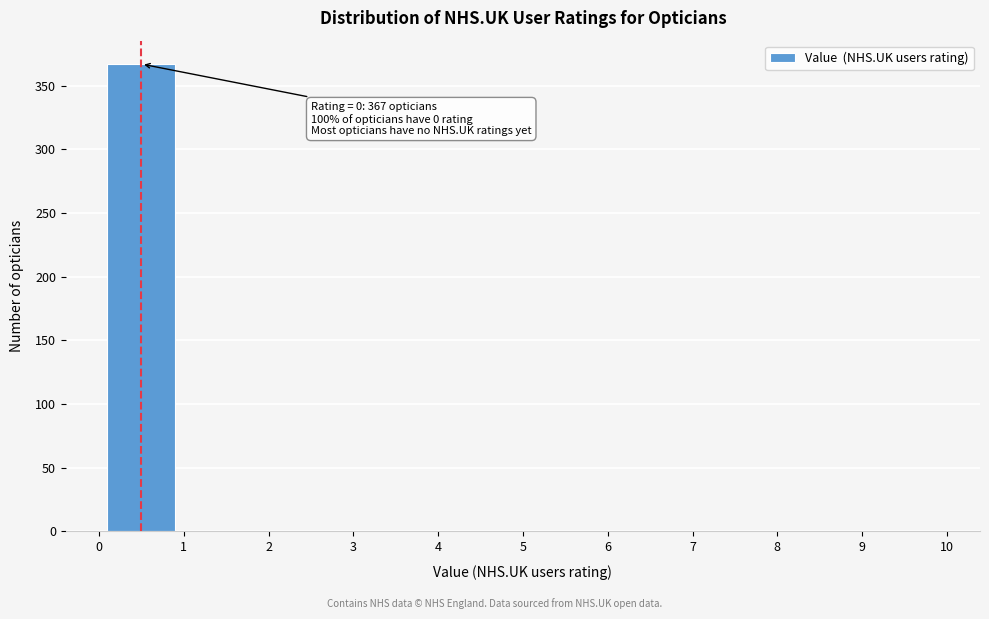

Over which range of the x-axis is the bar tallest?

0 to 1